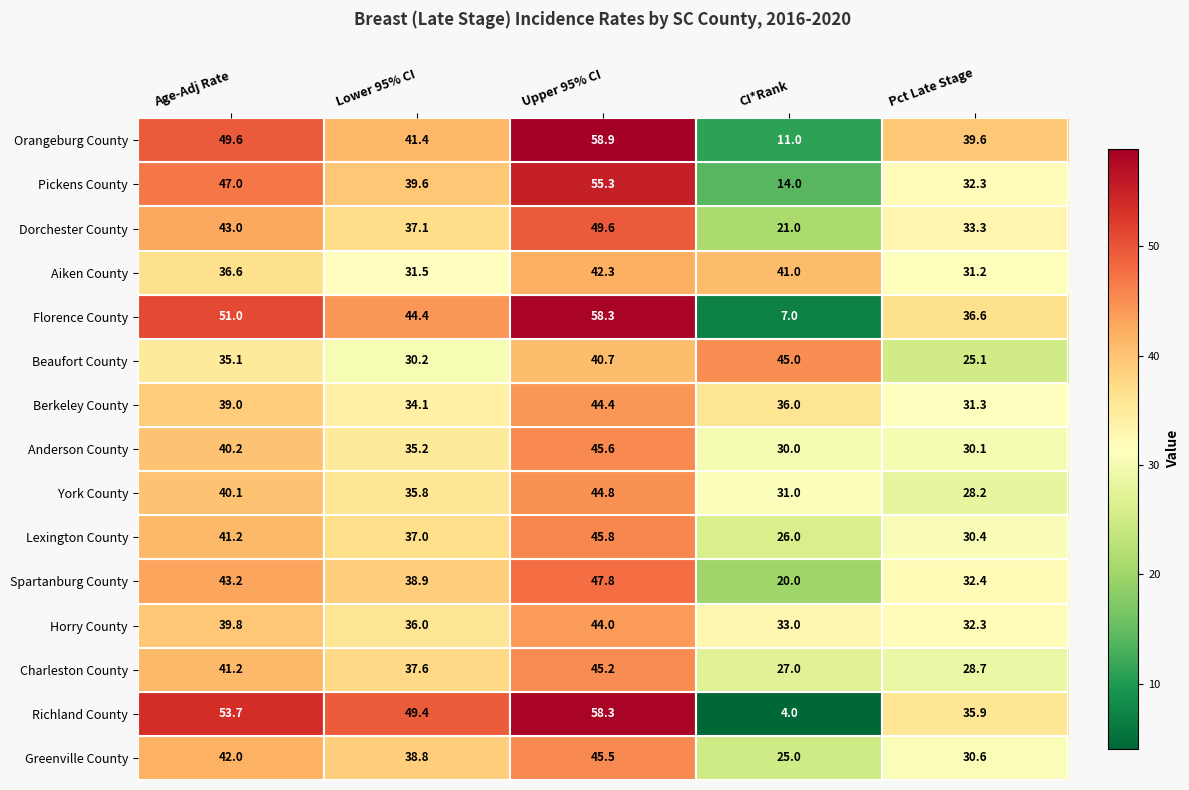

What is the sum of the Richland County values at Upper 95% CI and Pct Late Stage?

94.2